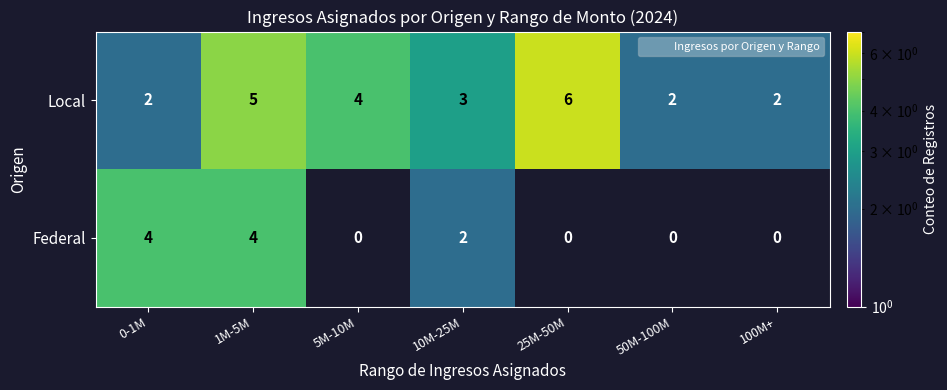

The value of Federal at 1M-5M is 4. True or false?

True